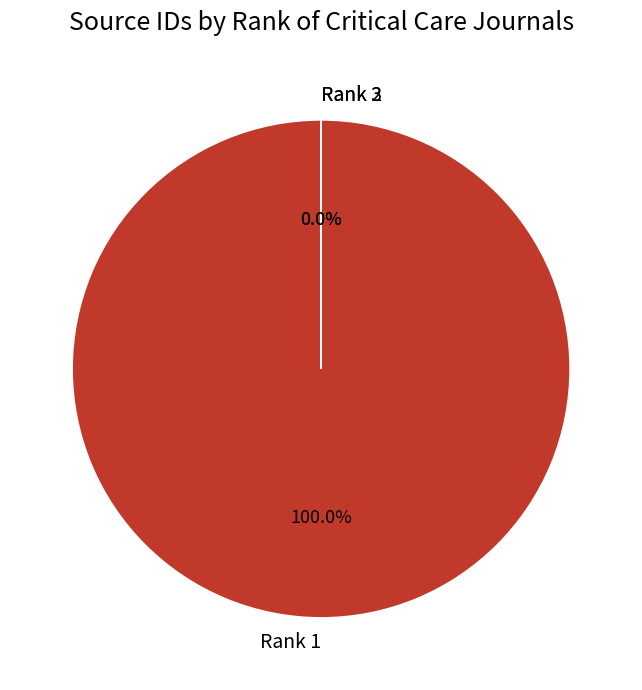

How many segments does this pie chart have?

3